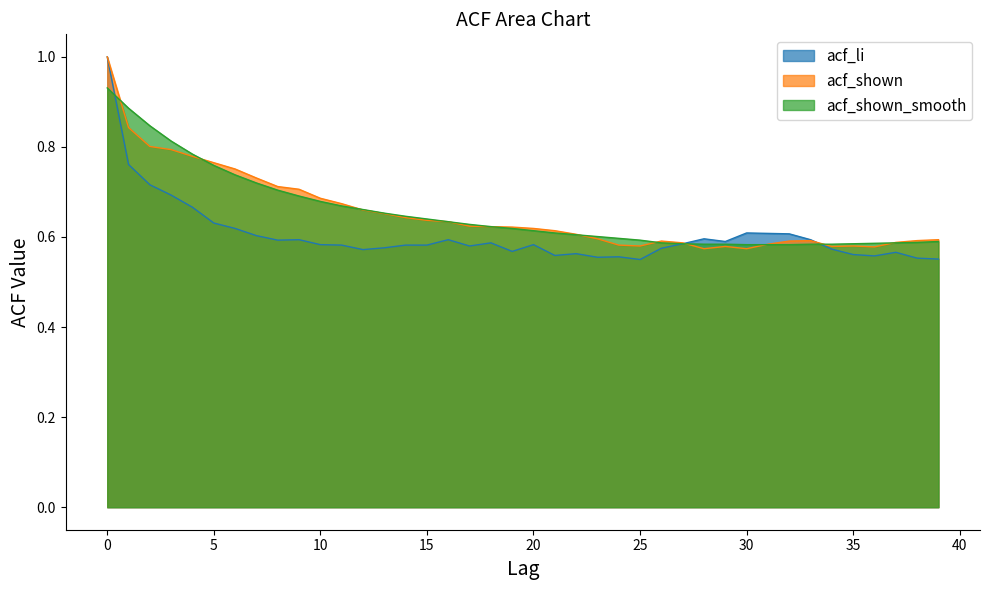

What is the sum of the acf_li values at 11 and 13?

1.2